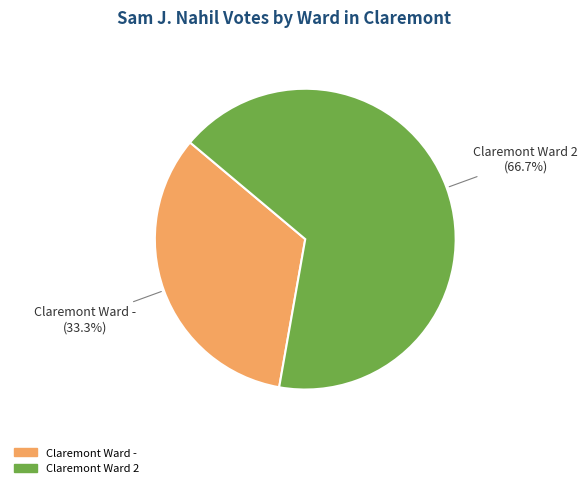

Does any single category account for the majority?

Yes